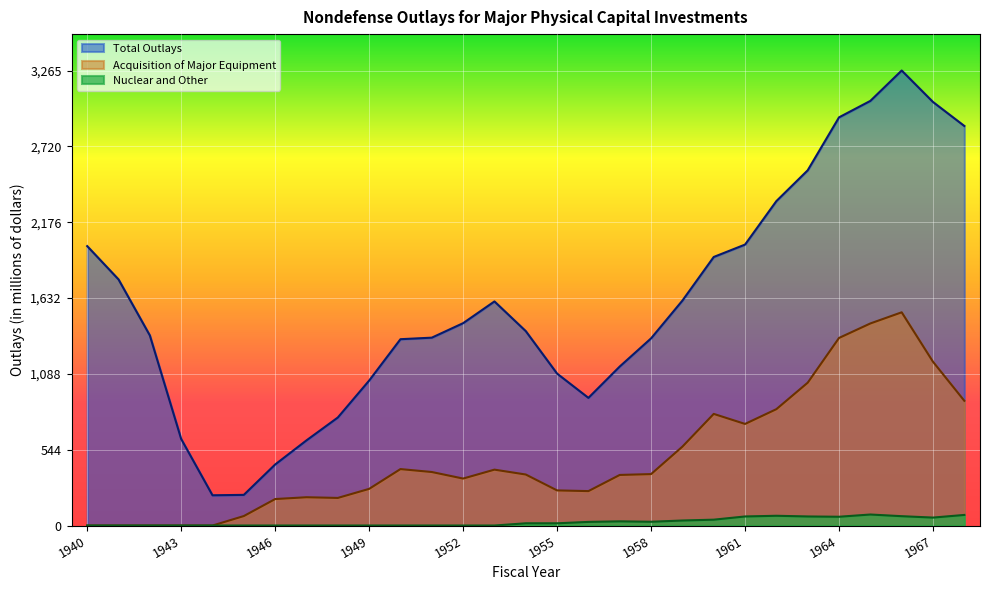

Read the Nuclear and Other value at 1955, to the nearest 5.

15